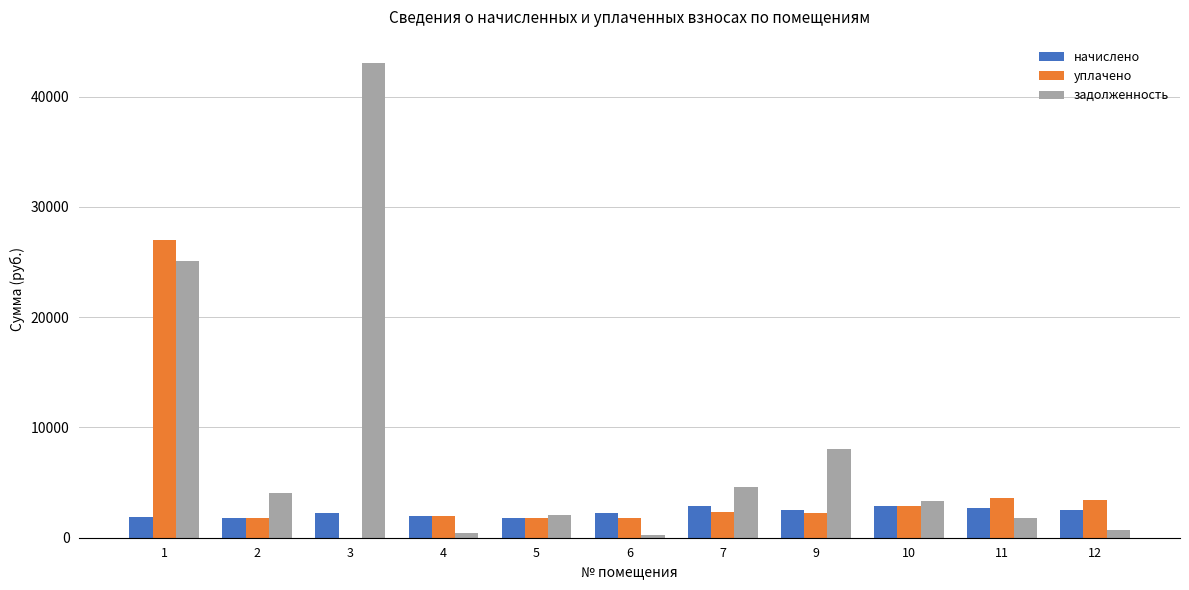

Which series has the largest total across all categories?

задолженность